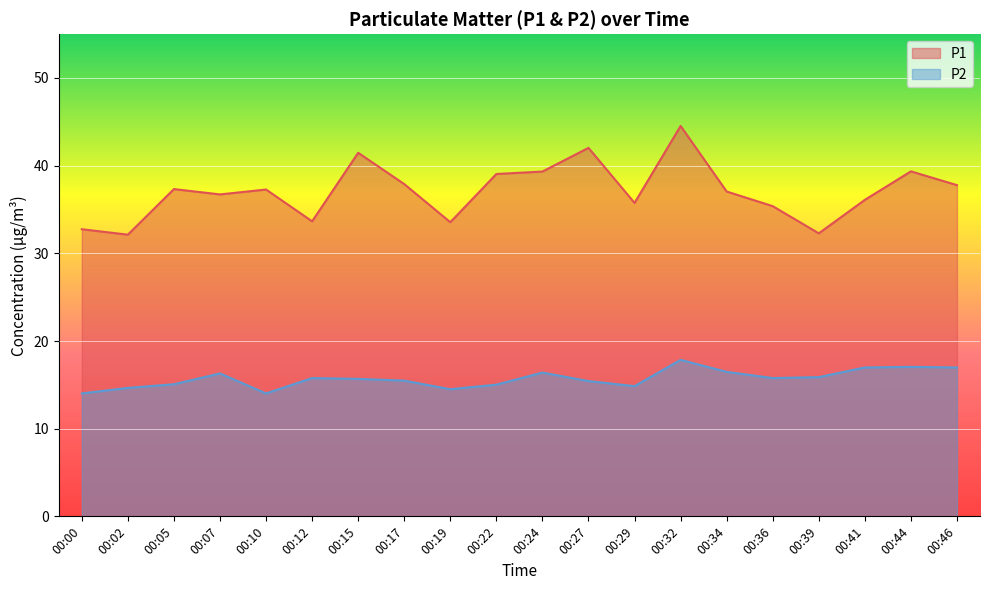

What is the average value of the P2 series?

15.7